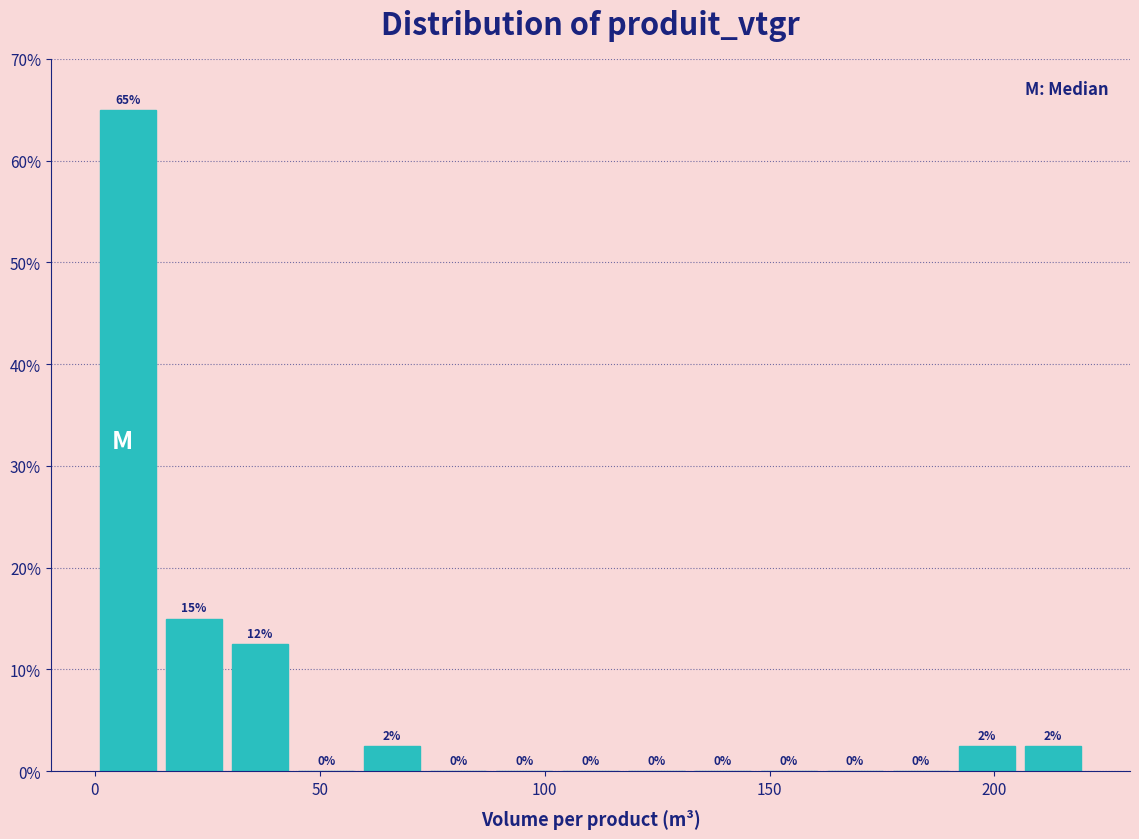

Around what value on the x-axis is the tallest bar? Give the approximate position of its centre, as read against the axis.

5